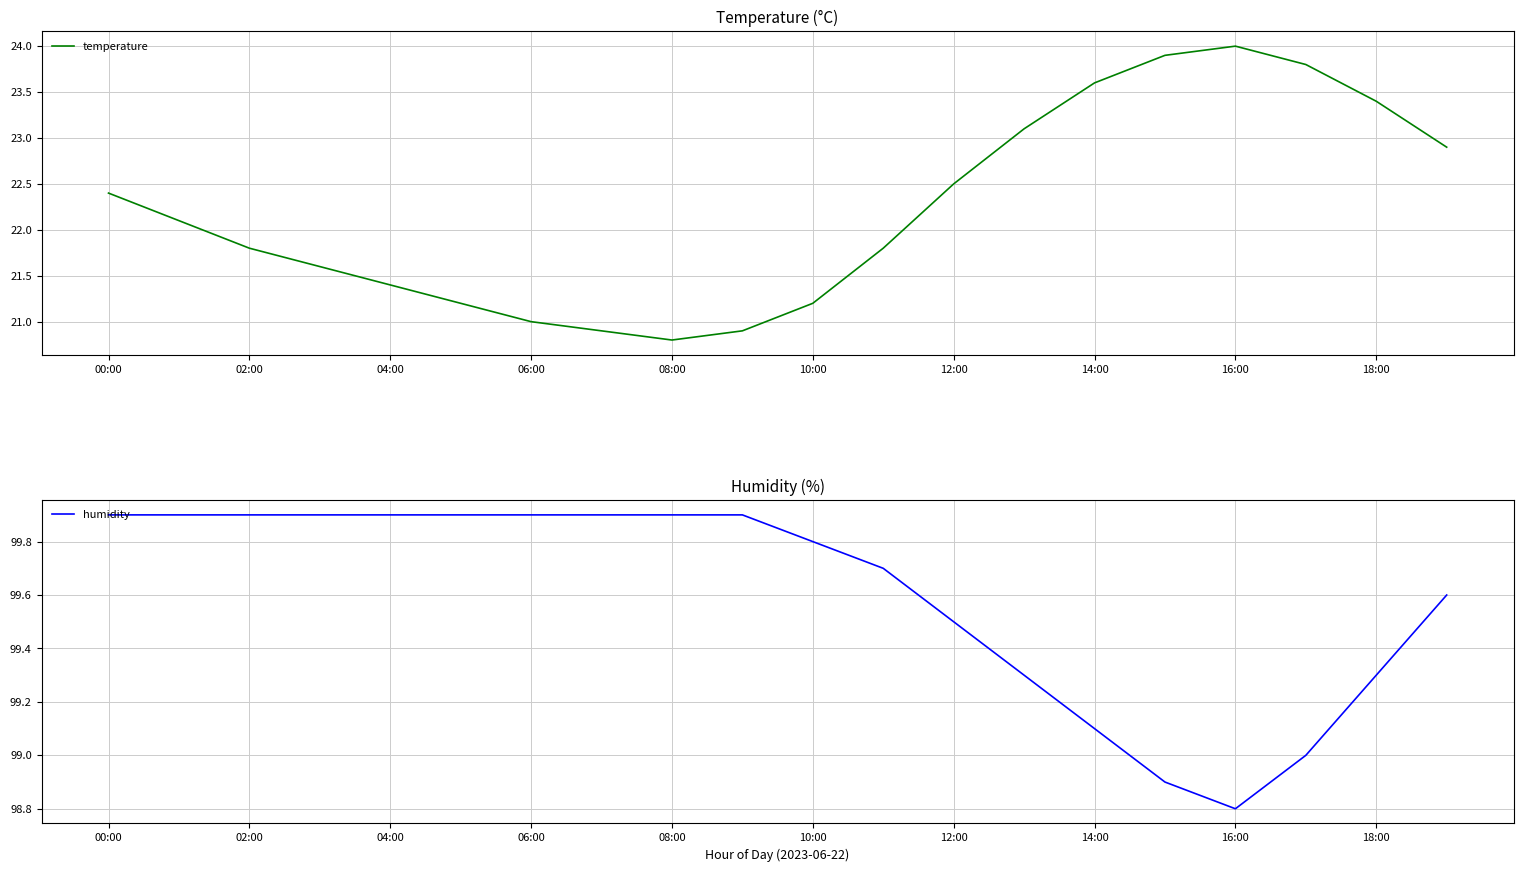

In temperature, how many points are lower than both neighbors (excluding endpoints)?

1